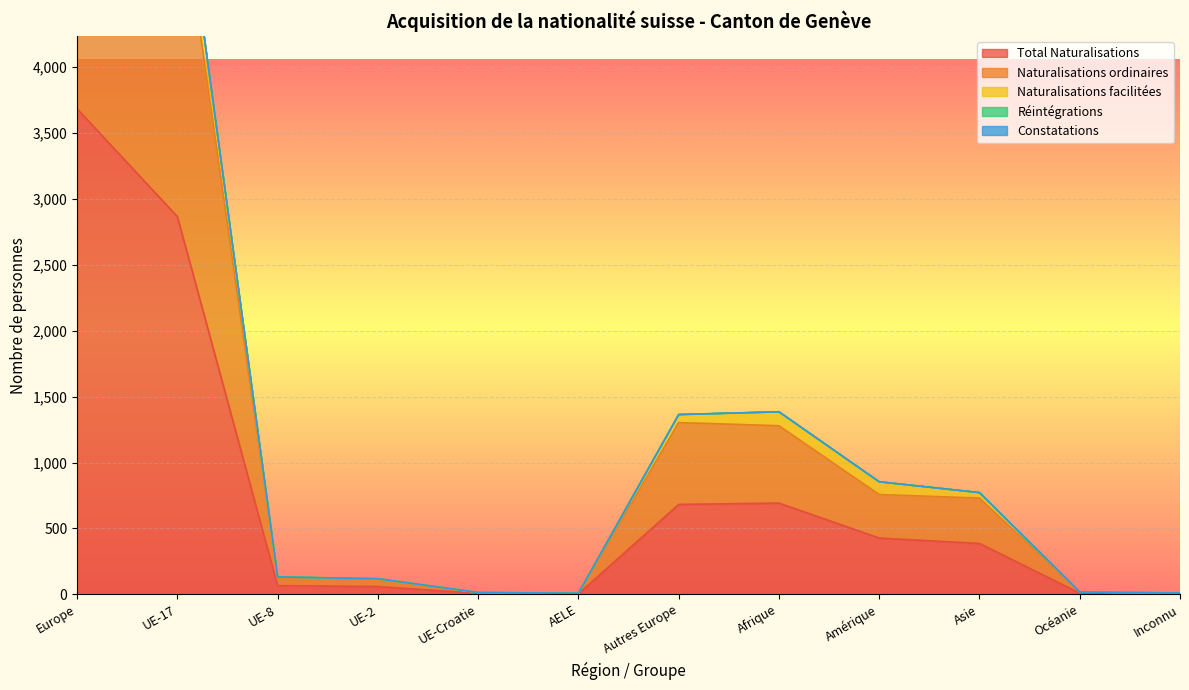

At which category does Naturalisations ordinaires reach its first local valley?

AELE